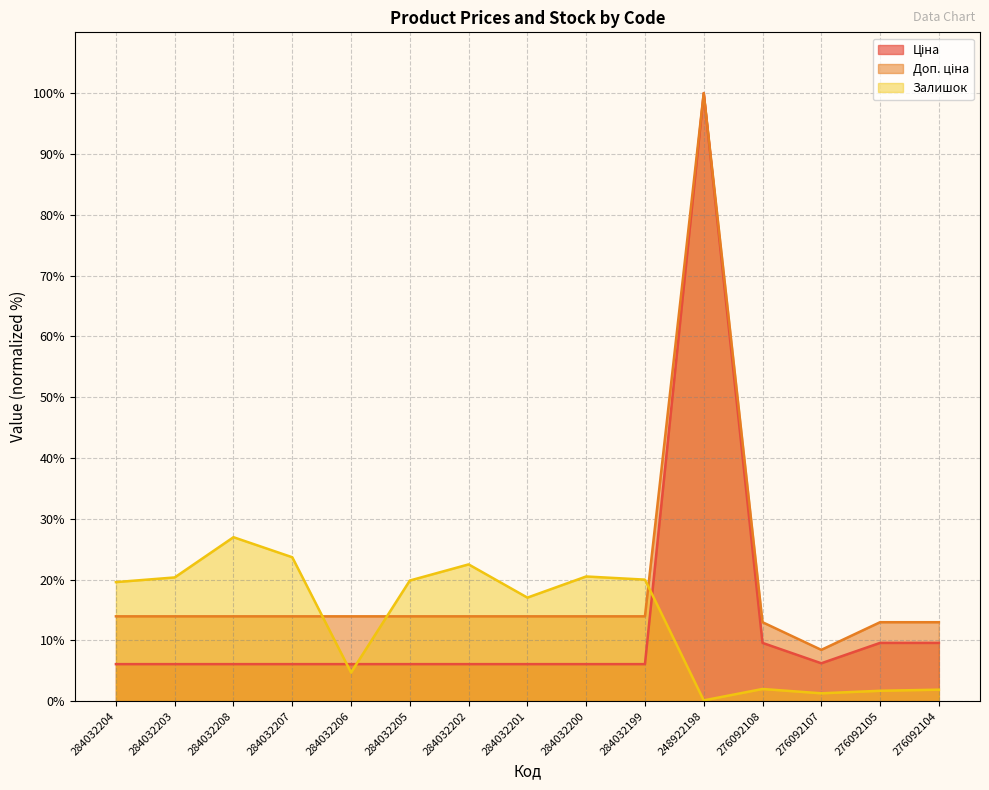

At which category is the sum across all series the highest?

248922198